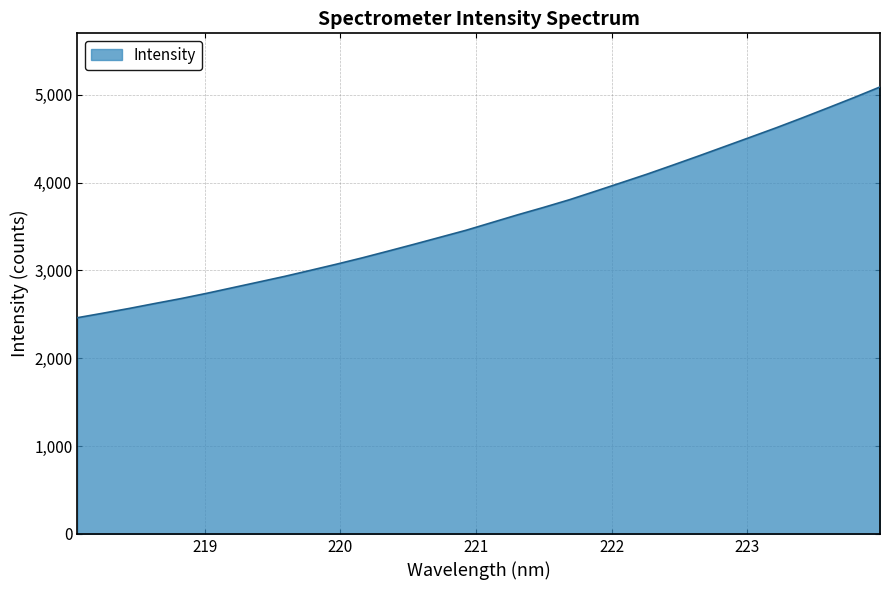

What is the difference between the maximum and minimum values?

2627.5